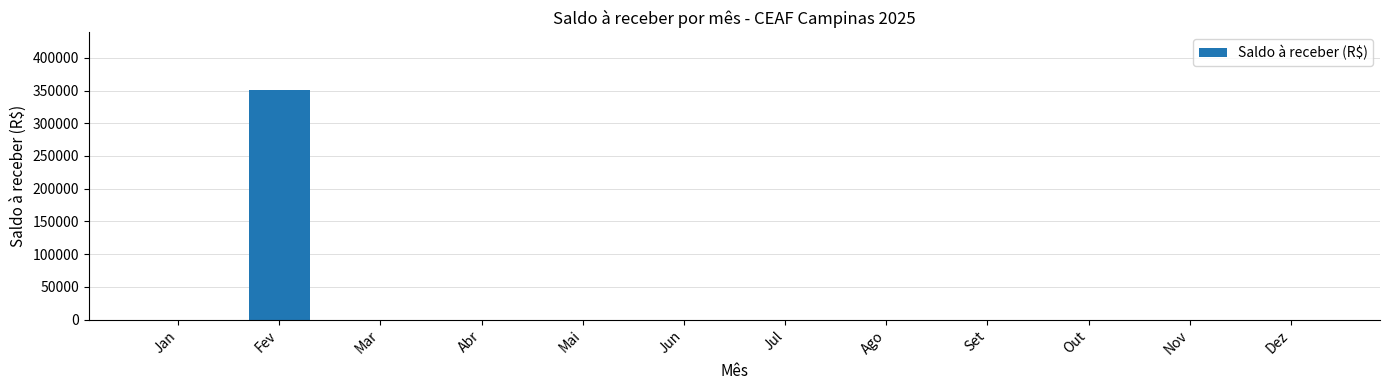

What is the greatest value displayed?

351000